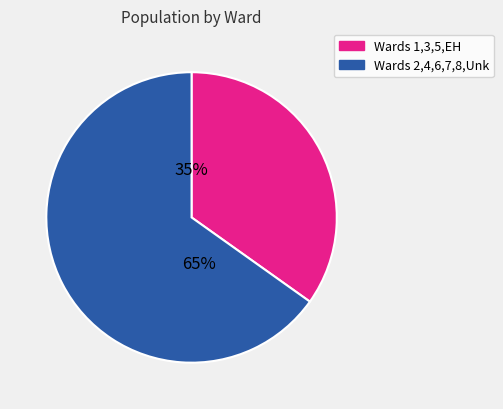

How many slices are in this pie chart?

2